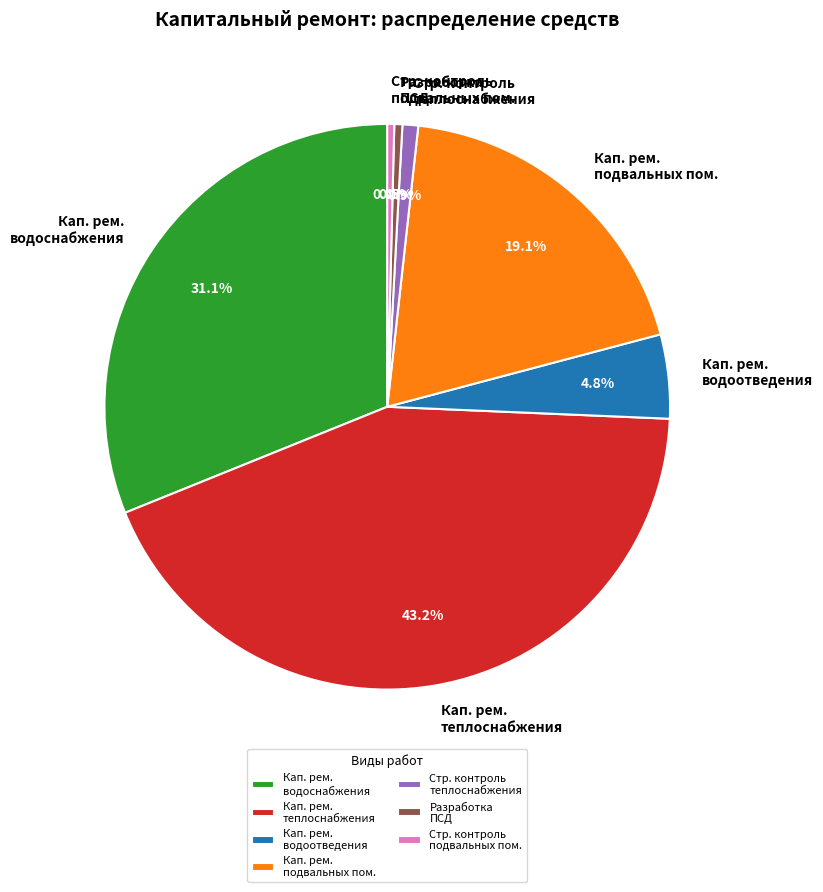

To the nearest percent, what is the difference between the largest and smallest slice percentages?

43%